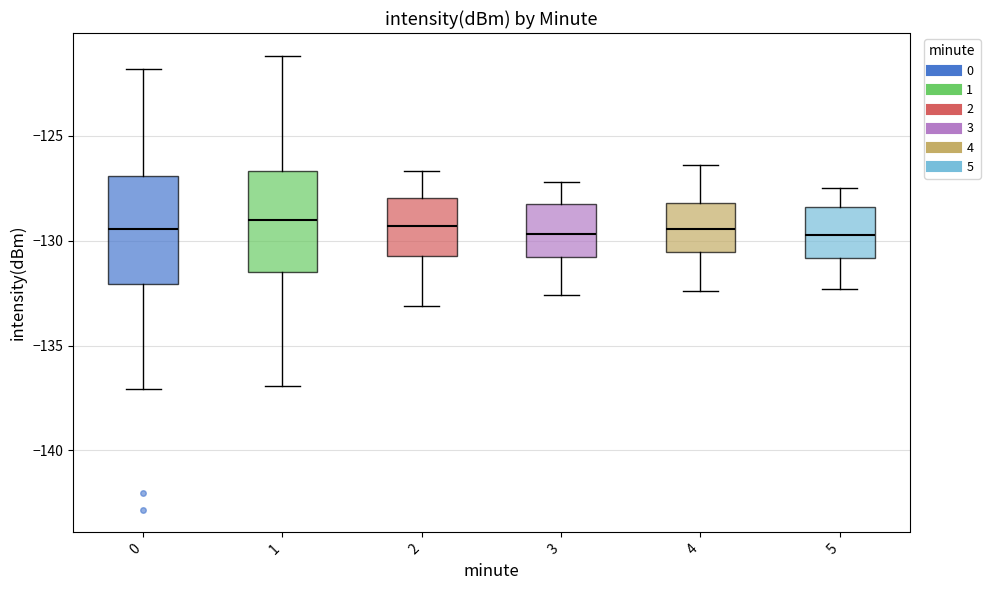

Reading left to right, transcribe this box plot: for each box, give where its median line is, the range the box spans, and where its two whiskers end, as read against the y-axis. The values are not printed on the chart, so give them approximately, as read against the axis.

0: median -129.5, box -132.0 to -127.0, whiskers -137.0 to -122.0
1: median -129.0, box -131.5 to -126.5, whiskers -137.0 to -121.0
2: median -129.5, box -130.5 to -128.0, whiskers -133.0 to -126.5
3: median -129.5, box -131.0 to -128.0, whiskers -132.5 to -127.0
4: median -129.5, box -130.5 to -128.0, whiskers -132.5 to -126.5
5: median -129.5, box -131.0 to -128.5, whiskers -132.5 to -127.5